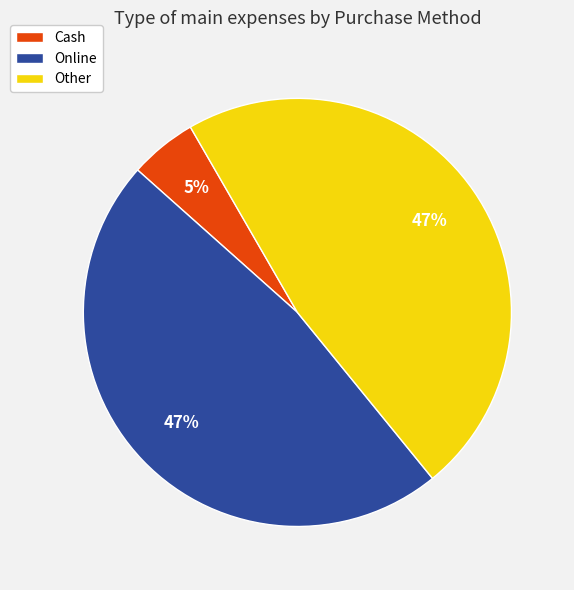

The Cash slice represents 5% of the pie. True or false?

True